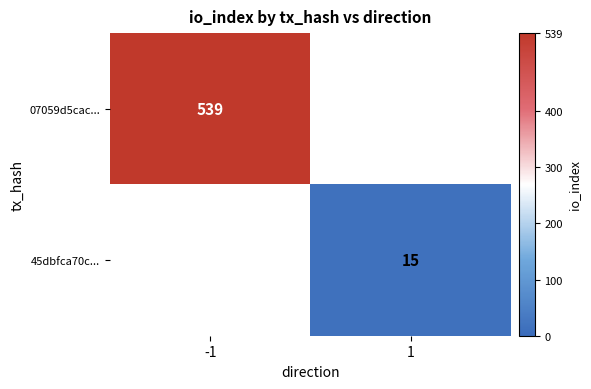

Is it true that 45dbfca70c... equals 15 at 1?

True